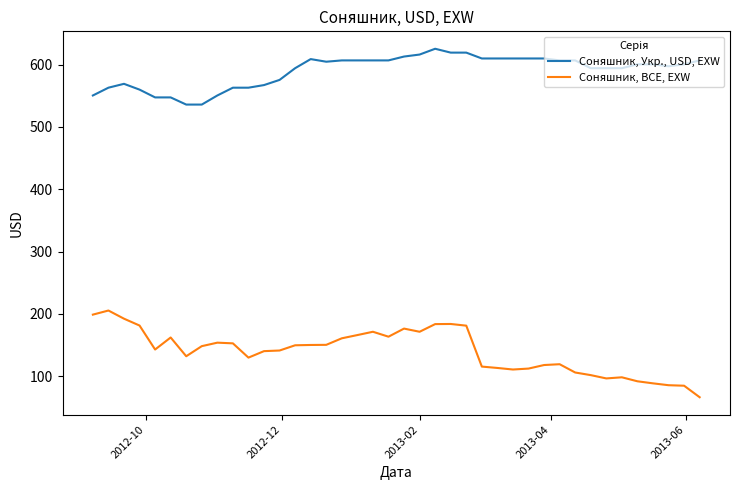

List the series in order of their overall mean, lowest first.

Соняшник, BCE, EXW, Соняшник, Укр., USD, EXW